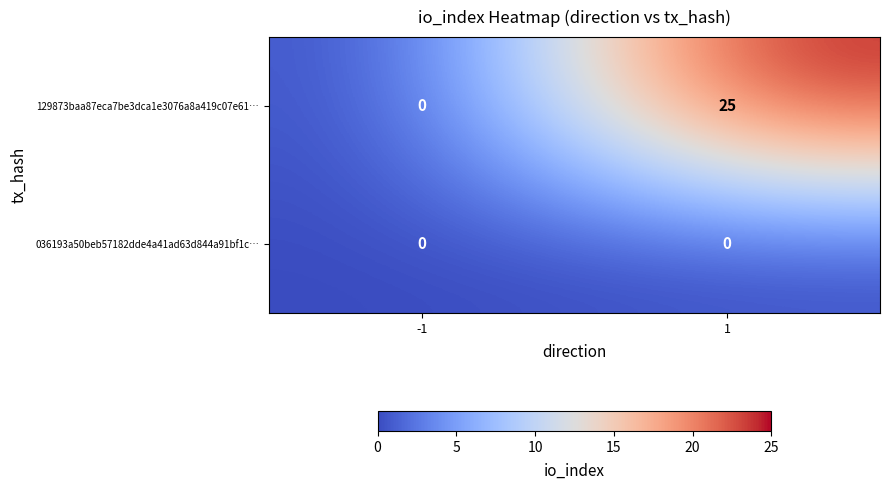

Reading left to right, extract all data points from this chart.

129873baa87eca7be3dca1e3076a8a419c07e61…: -1=0	1=25
036193a50beb57182dde4a41ad63d844a91bf1c…: -1=0	1=0